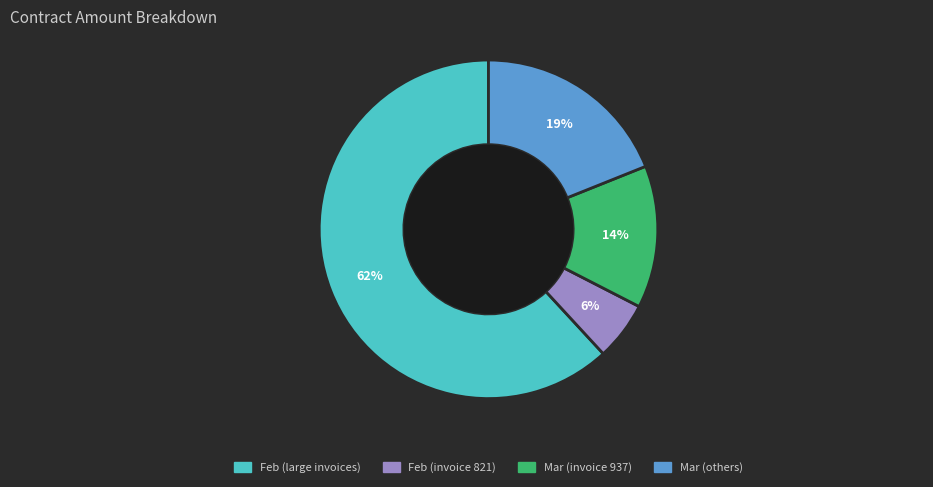

To the nearest percent, what is the average slice percentage?

25%